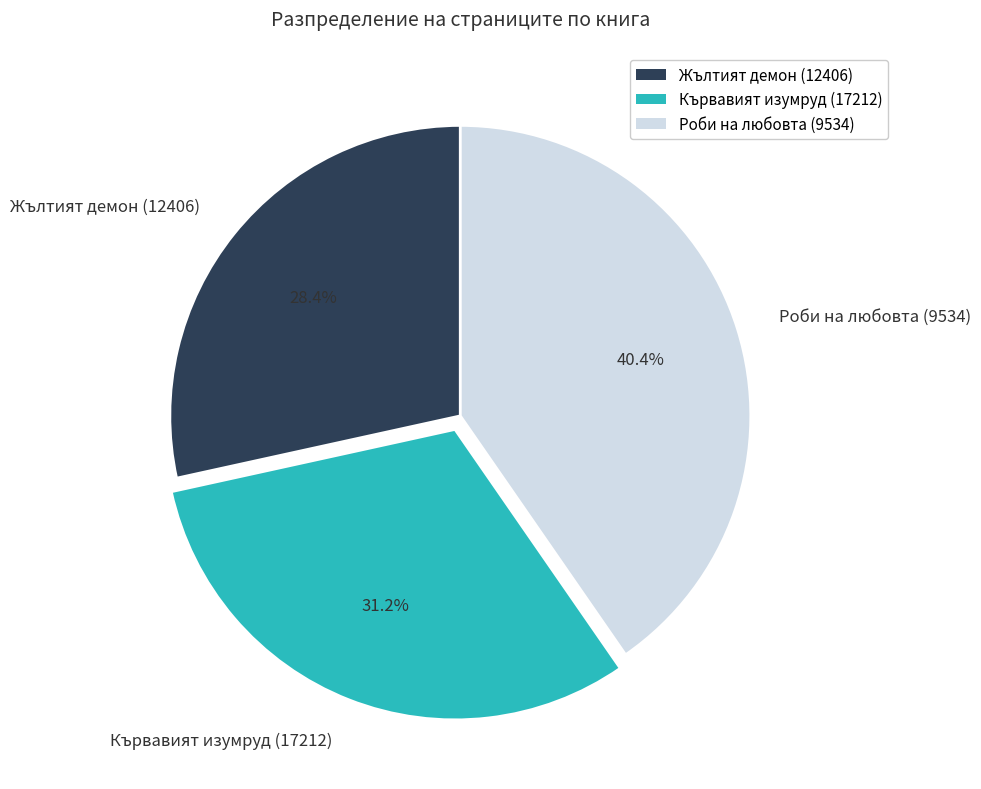

How many slices are in this pie chart?

3